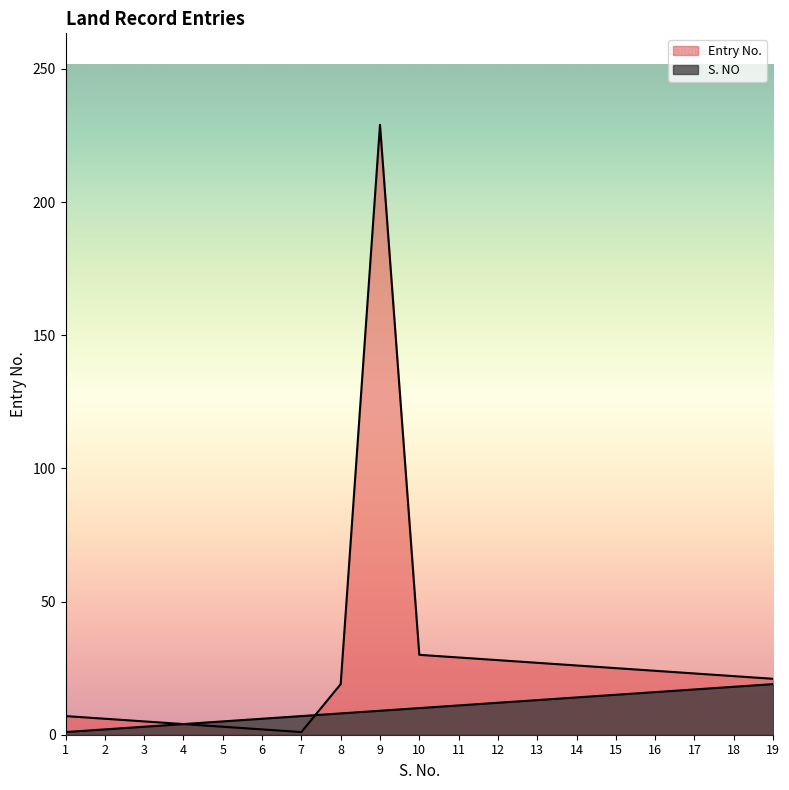

What is the highest value of the S. NO series?

19